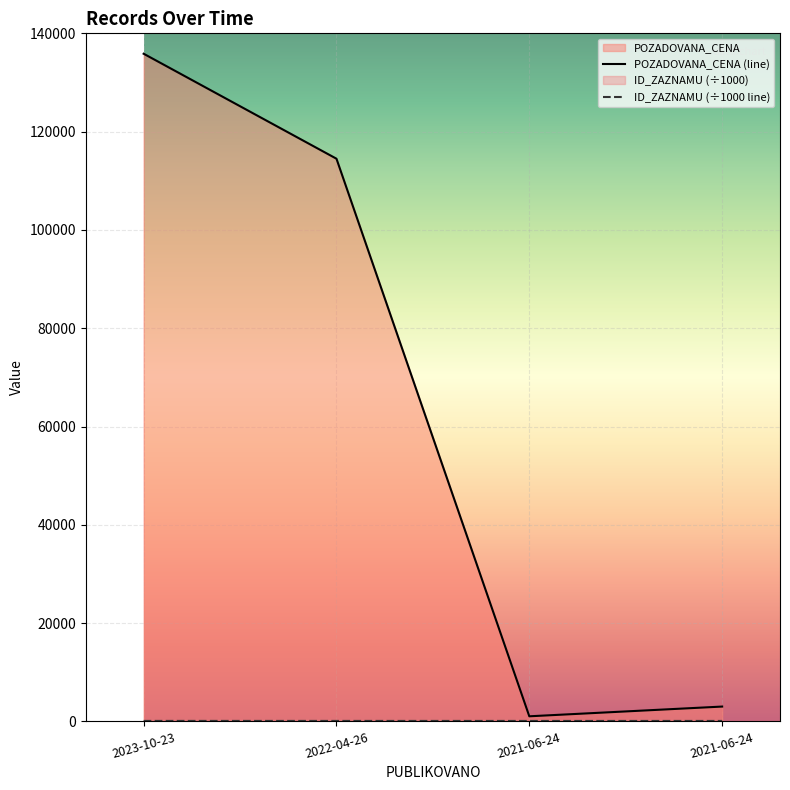

The value of POZADOVANA_CENA at 2021-06-24 is 1479.1. True or false?

False